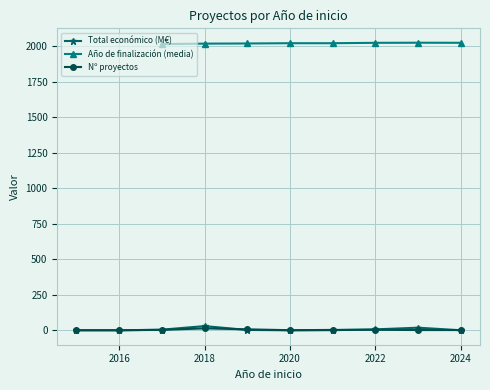

True or false: Total económico (M€) has more than 0 points higher than both neighbors.

True